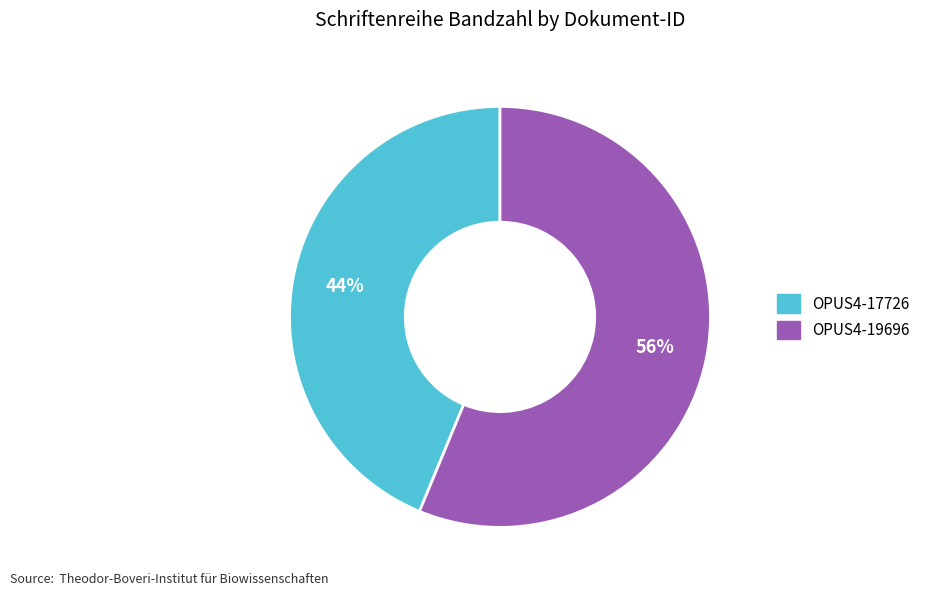

What percentage is the OPUS4-17726 slice, to the nearest percent?

44%